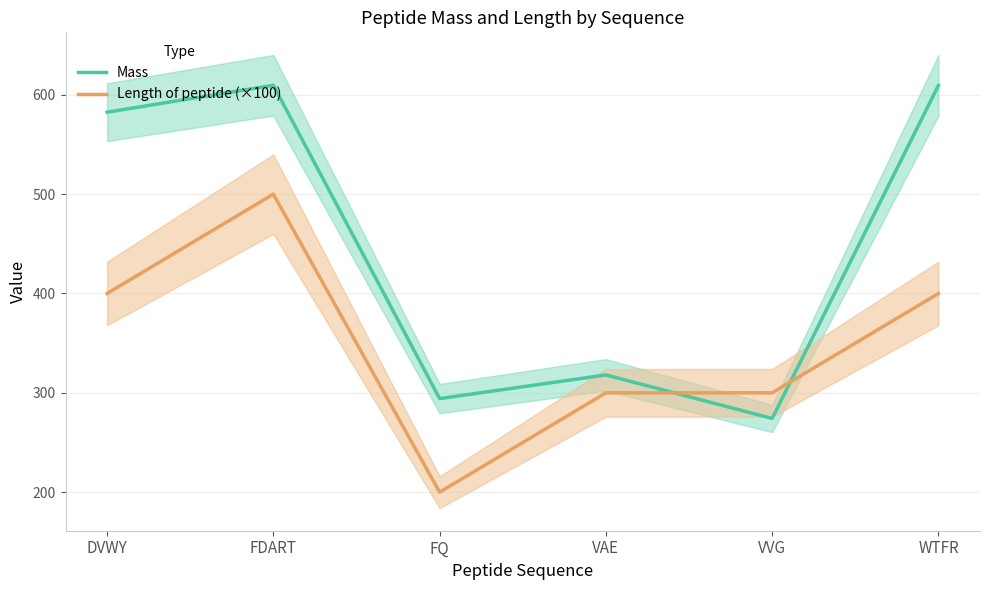

How many values in the Length of peptide (×100) series exceed 400?

1